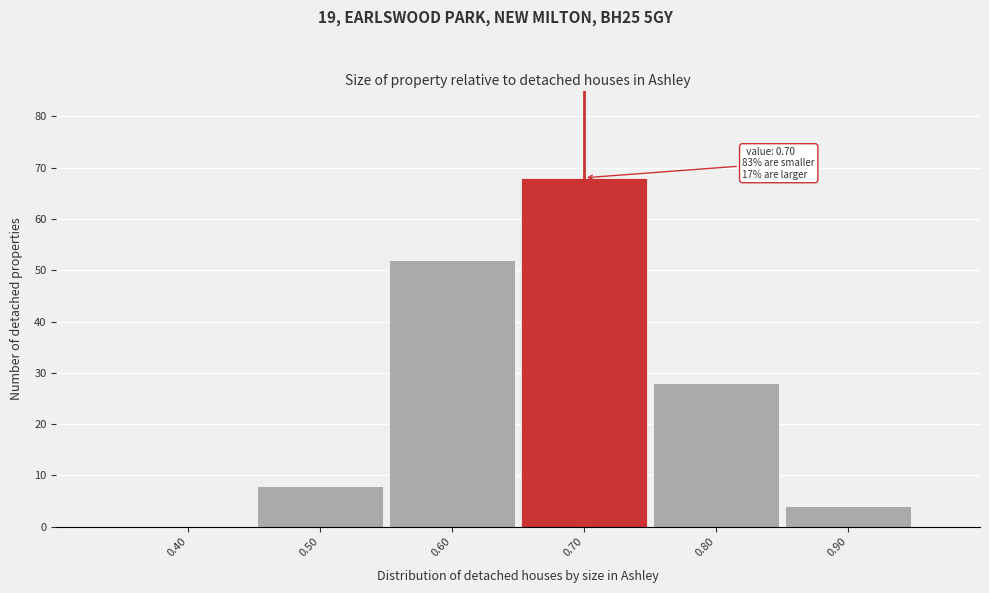

Reading left to right, list all the values displayed in this chart.

0.40=0	0.50=8	0.60=52	0.70=68	0.80=28	0.90=4